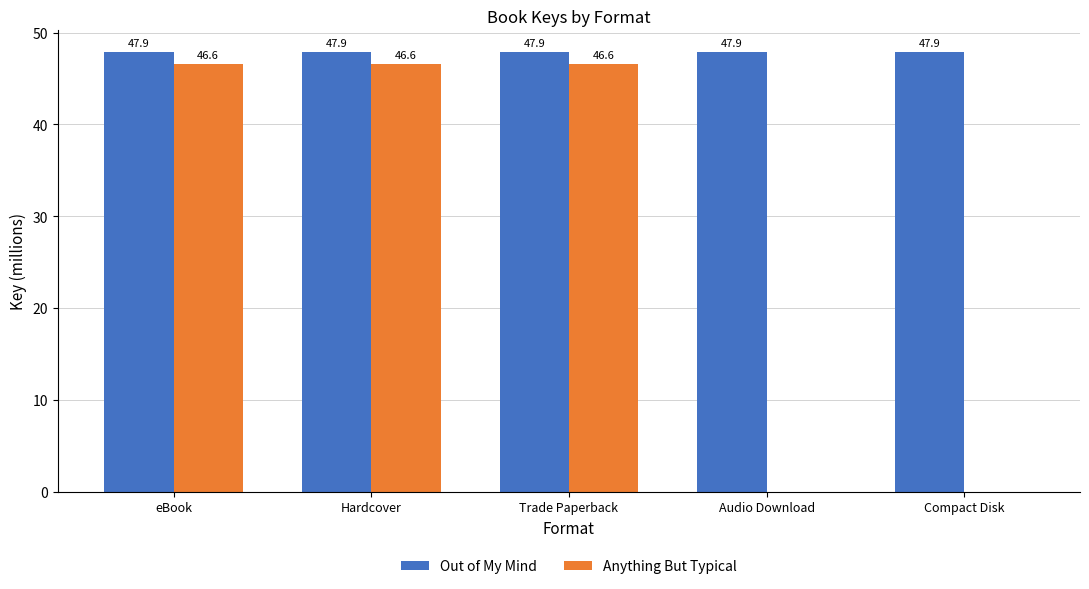

Which series changed the most between eBook and Audio Download?

Anything But Typical